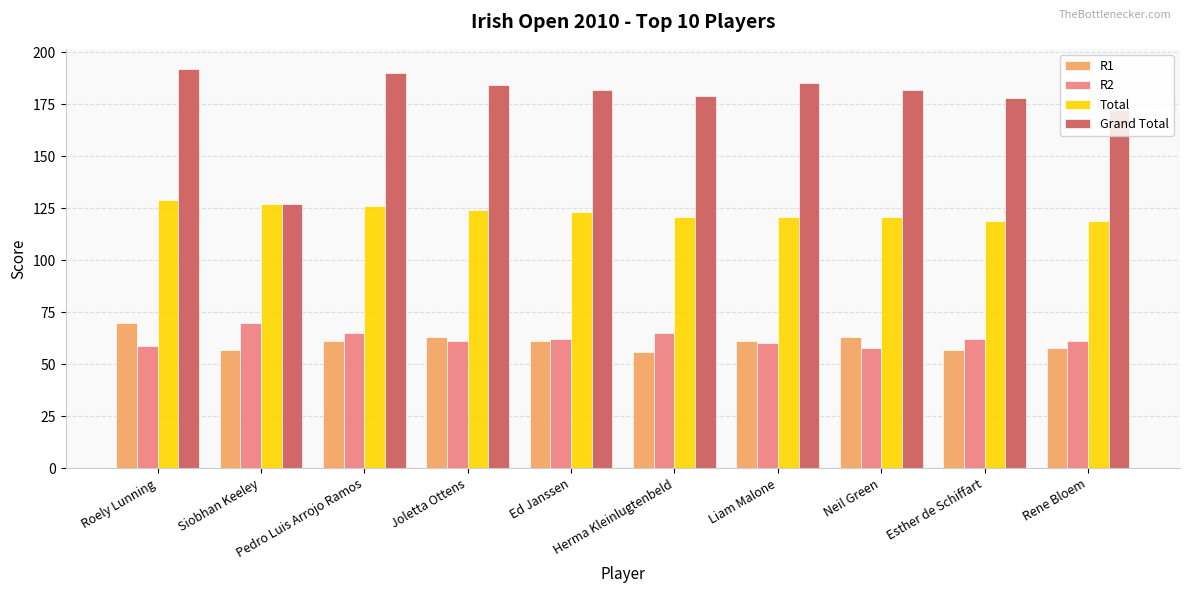

Reading left to right, transcribe all the data shown in this chart.

R1: Roely Lunning=70	Siobhan Keeley=57	Pedro Luis Arrojo Ramos=61	Joletta Ottens=63	Ed Janssen=61	Herma Kleinlugtenbeld=56	Liam Malone=61	Neil Green=63	Esther de Schiffart=57	Rene Bloem=58
R2: Roely Lunning=59	Siobhan Keeley=70	Pedro Luis Arrojo Ramos=65	Joletta Ottens=61	Ed Janssen=62	Herma Kleinlugtenbeld=65	Liam Malone=60	Neil Green=58	Esther de Schiffart=62	Rene Bloem=61
Total: Roely Lunning=129	Siobhan Keeley=127	Pedro Luis Arrojo Ramos=126	Joletta Ottens=124	Ed Janssen=123	Herma Kleinlugtenbeld=121	Liam Malone=121	Neil Green=121	Esther de Schiffart=119	Rene Bloem=119
Grand Total: Roely Lunning=192	Siobhan Keeley=127	Pedro Luis Arrojo Ramos=190	Joletta Ottens=184	Ed Janssen=182	Herma Kleinlugtenbeld=179	Liam Malone=185	Neil Green=182	Esther de Schiffart=178	Rene Bloem=172